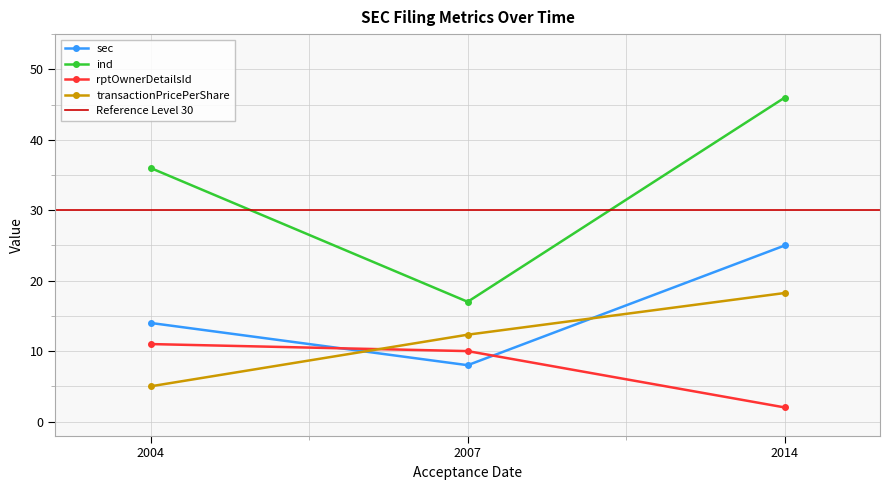

Rank the categories by ind value from highest to lowest.

2014, 2004, 2007